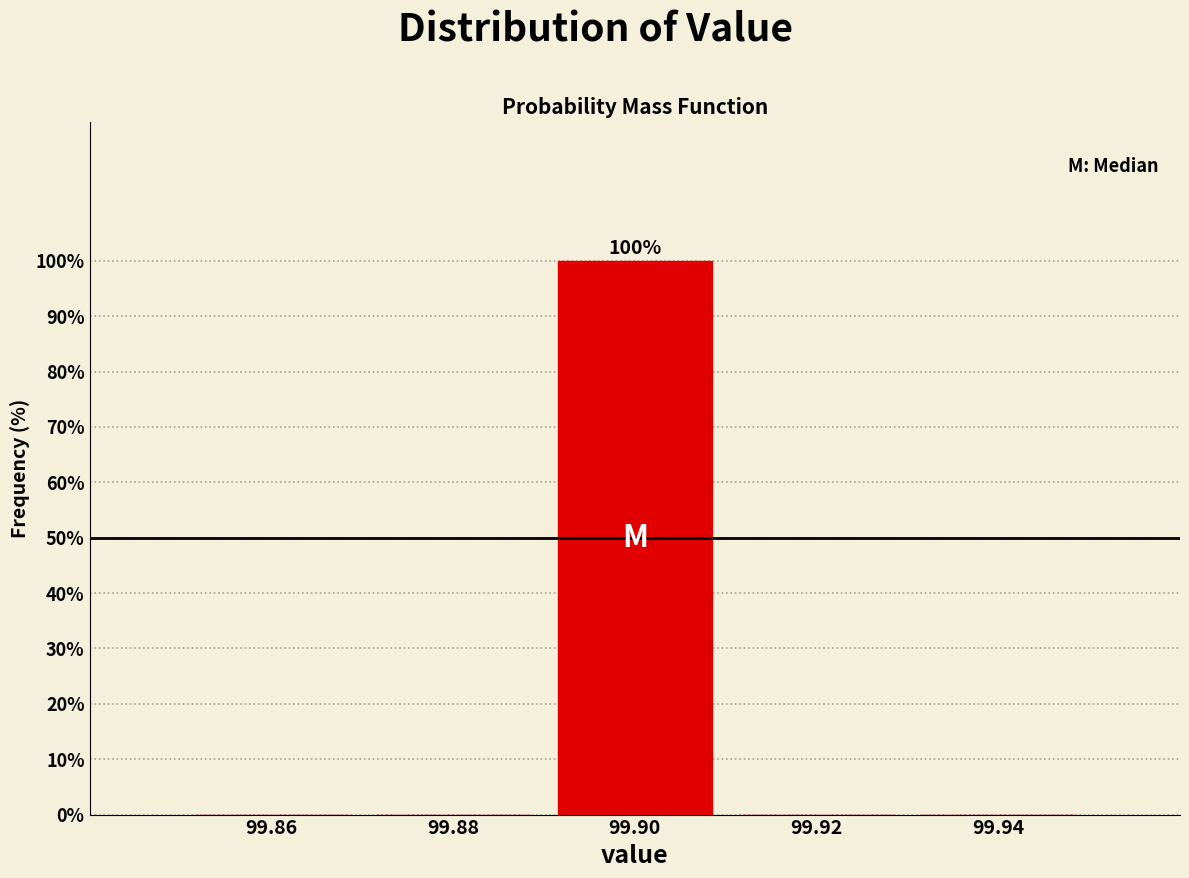

Reading left to right, extract all data points from this chart.

99.86=0	99.88=0	99.90=100	99.92=0	99.94=0